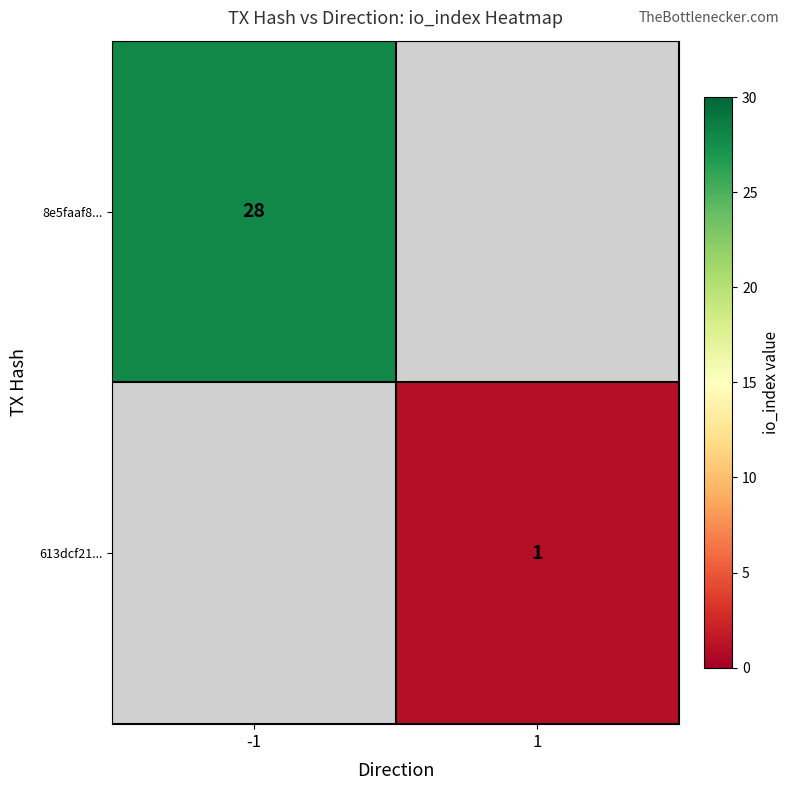

Count the number of data series in this chart.

2